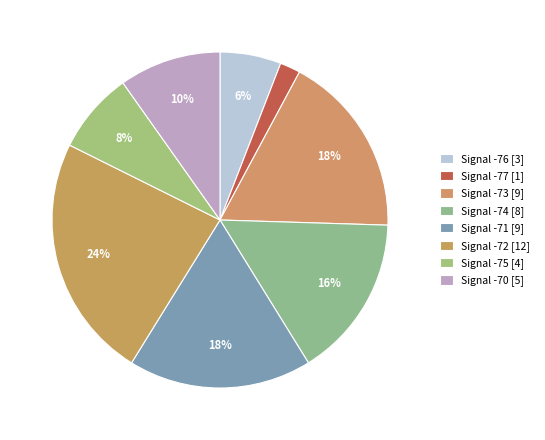

How many slices are in this pie chart?

8